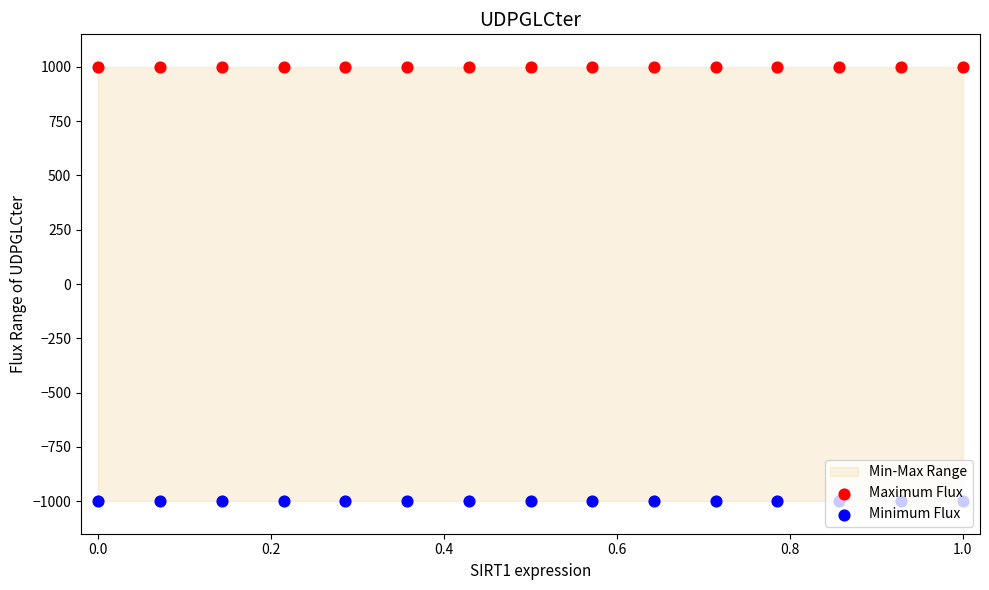

Which series reaches the minimum Y coordinate?

Minimum Flux